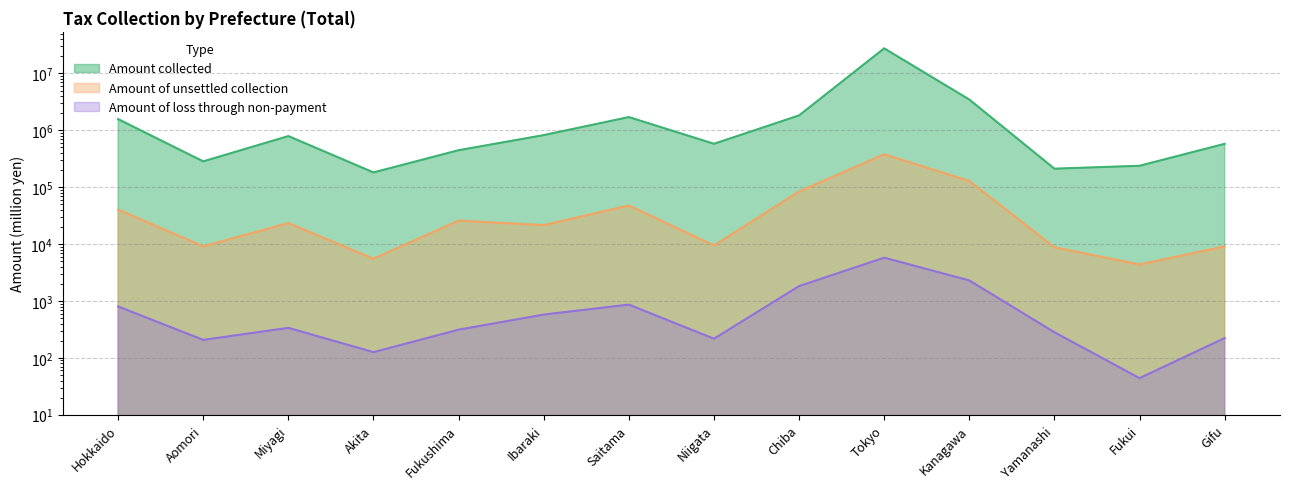

Reading right to left, what are all the values shown in this chart?

Amount collected: Gifu=579708	Fukui=238436	Yamanashi=211996	Kanagawa=3482178	Tokyo=27693411	Chiba=1832810	Niigata=580629	Saitama=1712600	Ibaraki=825408	Fukushima=447813	Akita=182150	Miyagi=793810	Aomori=284922	Hokkaido=1576492
Amount of unsettled collection: Gifu=9110	Fukui=4384	Yamanashi=8774	Kanagawa=128871	Tokyo=378735	Chiba=84053	Niigata=9459	Saitama=47689	Ibaraki=21546	Fukushima=25881	Akita=5533	Miyagi=23438	Aomori=9121	Hokkaido=40426
Amount of loss through non-payment: Gifu=223	Fukui=44	Yamanashi=282	Kanagawa=2297	Tokyo=5775	Chiba=1827	Niigata=217	Saitama=864	Ibaraki=577	Fukushima=313	Akita=126	Miyagi=337	Aomori=207	Hokkaido=801